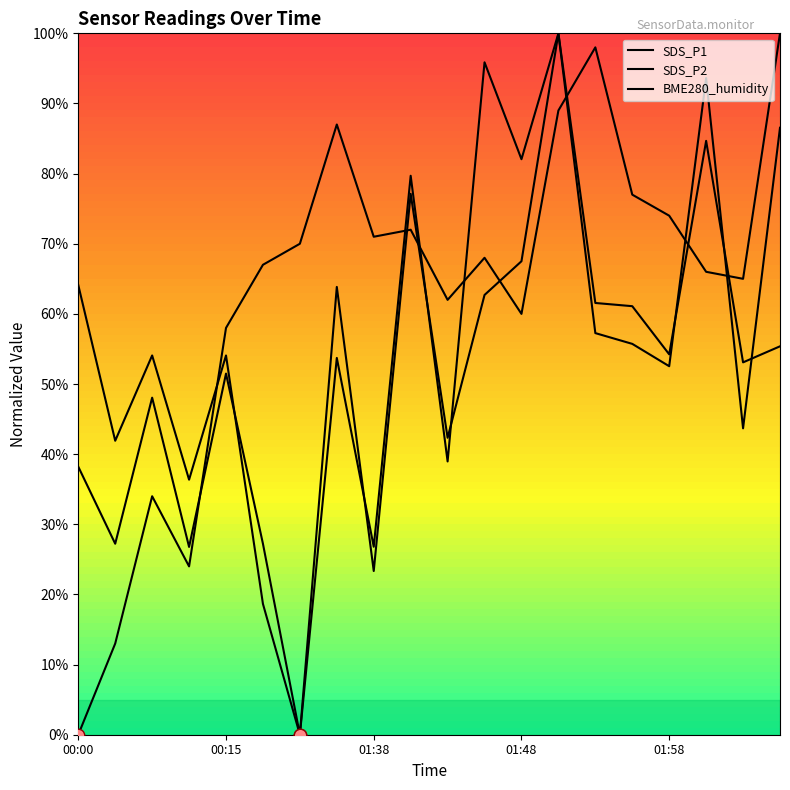

Which series has the largest Y range (max minus min)?

SDS_P1